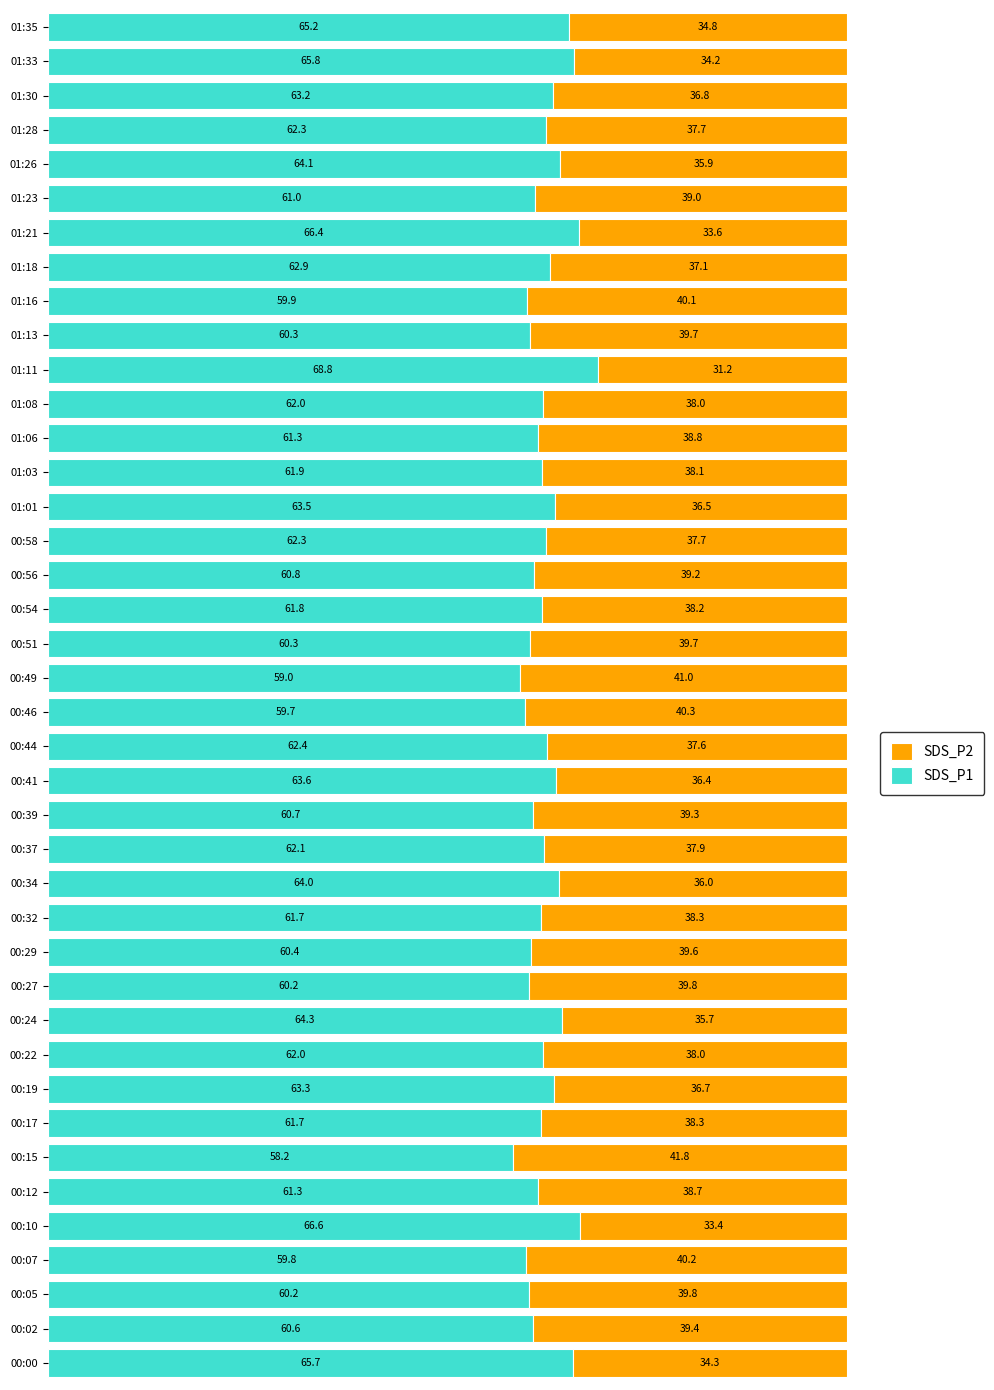

What are all the series names shown in the legend?

SDS_P2, SDS_P1